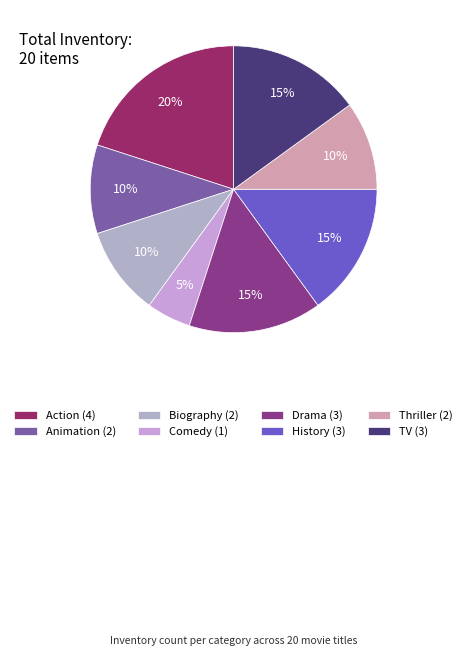

Which slice is the largest?

Action